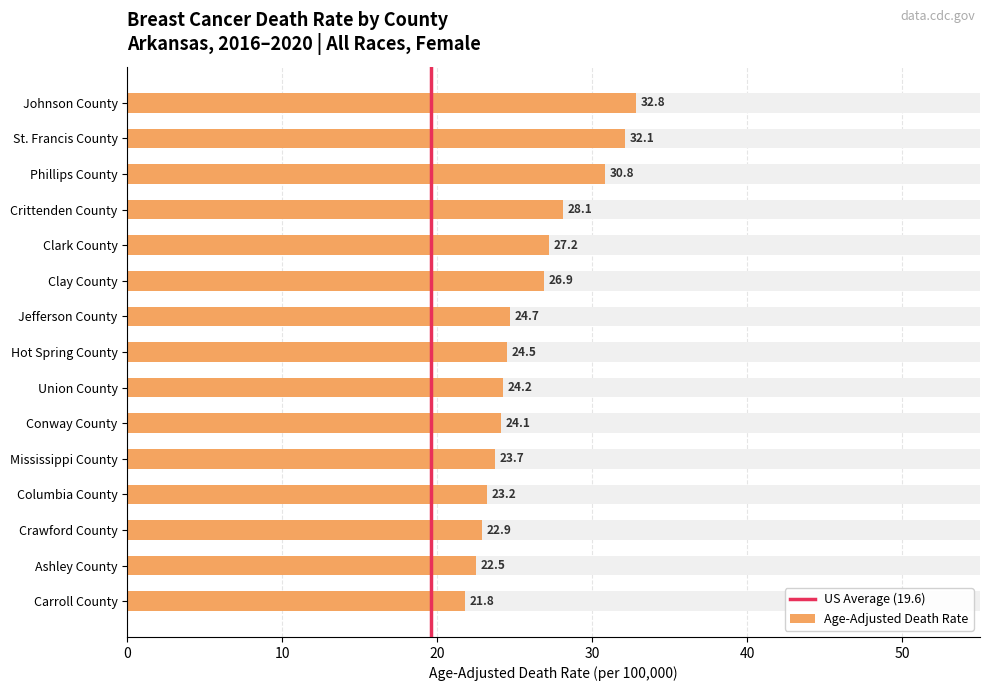

What is the value of the 12th bar from the left?

23.2